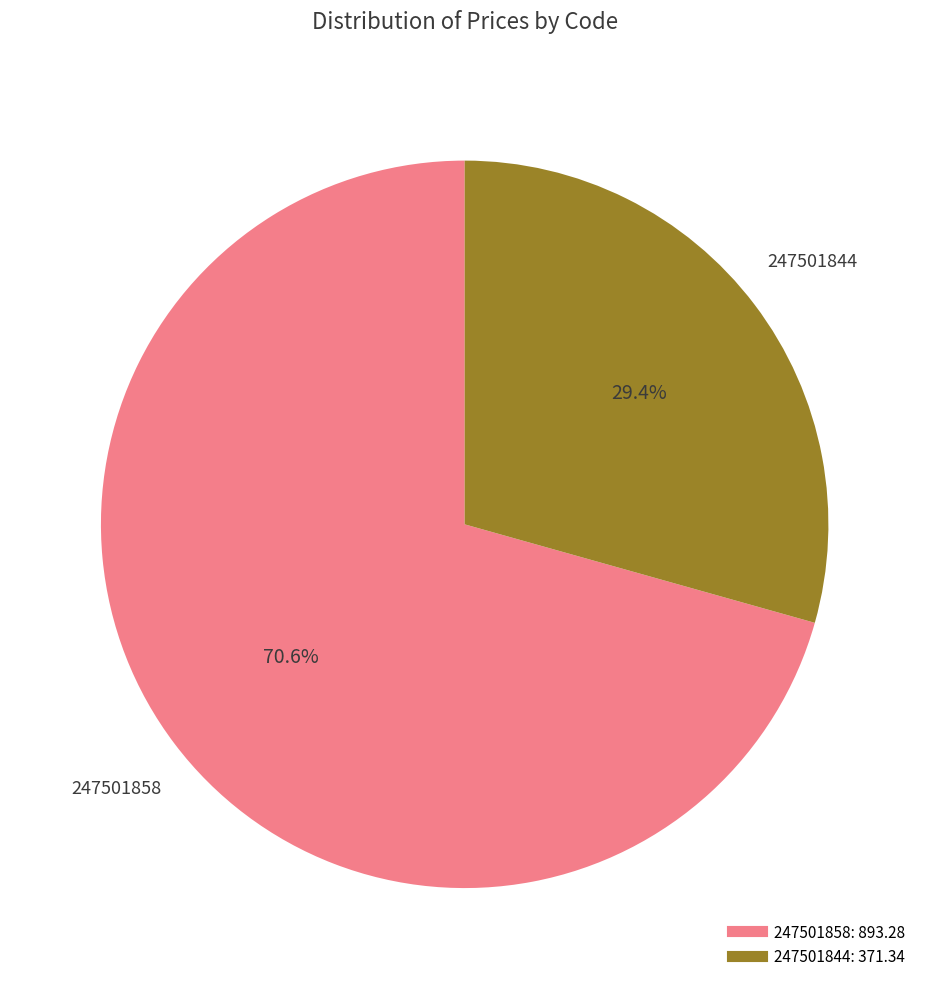

Which slice represents more than half of the pie?

247501858